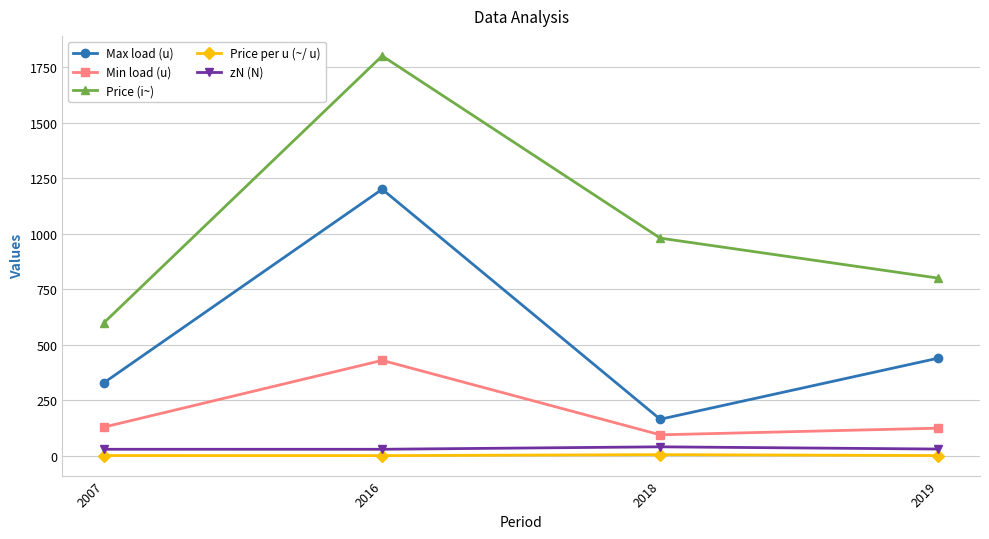

What is the spread (max minus min) of values at 2019?

798.2